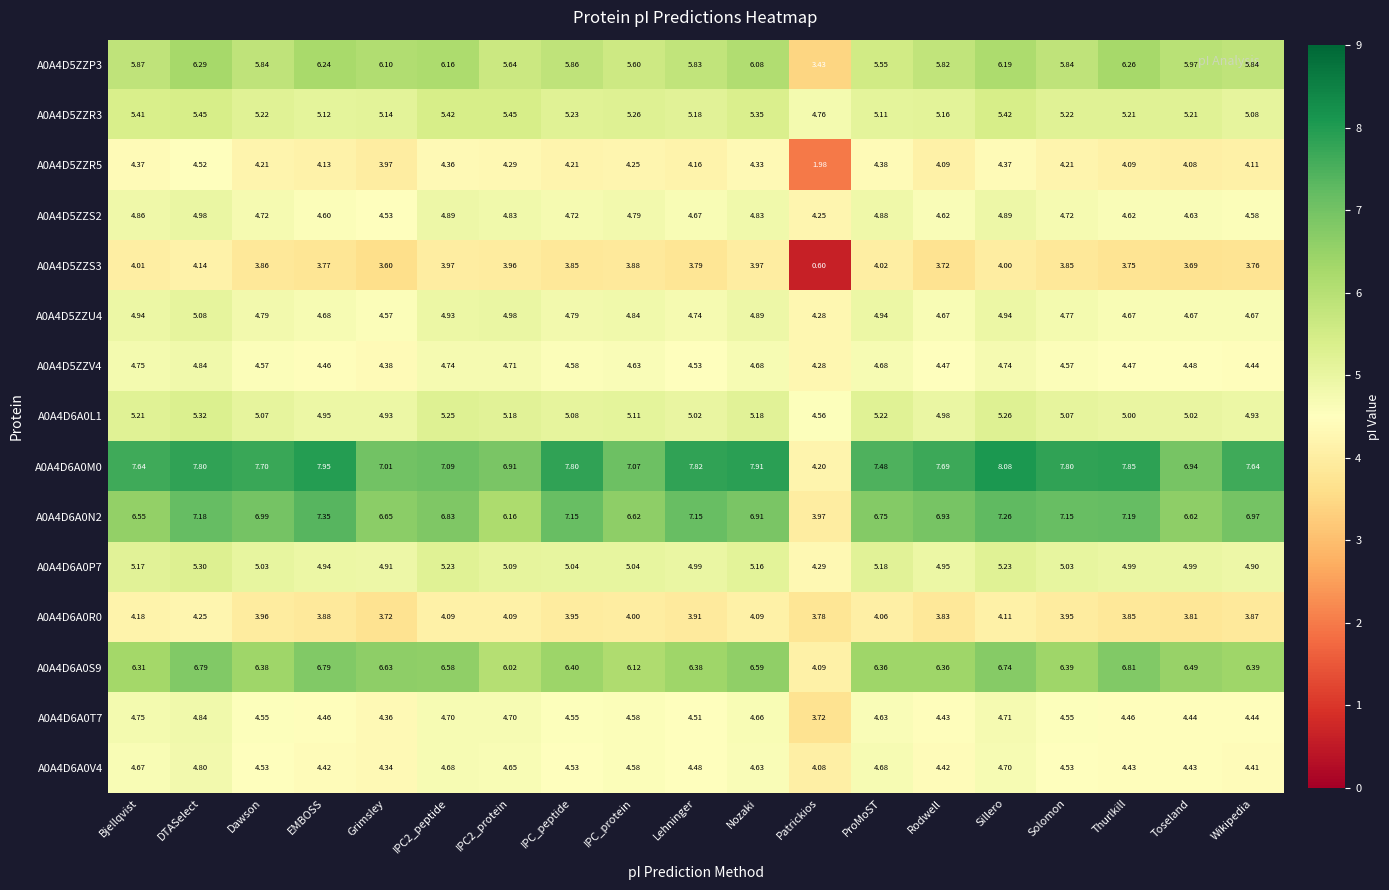

At which category is the sum across all series the highest?

DTASelect